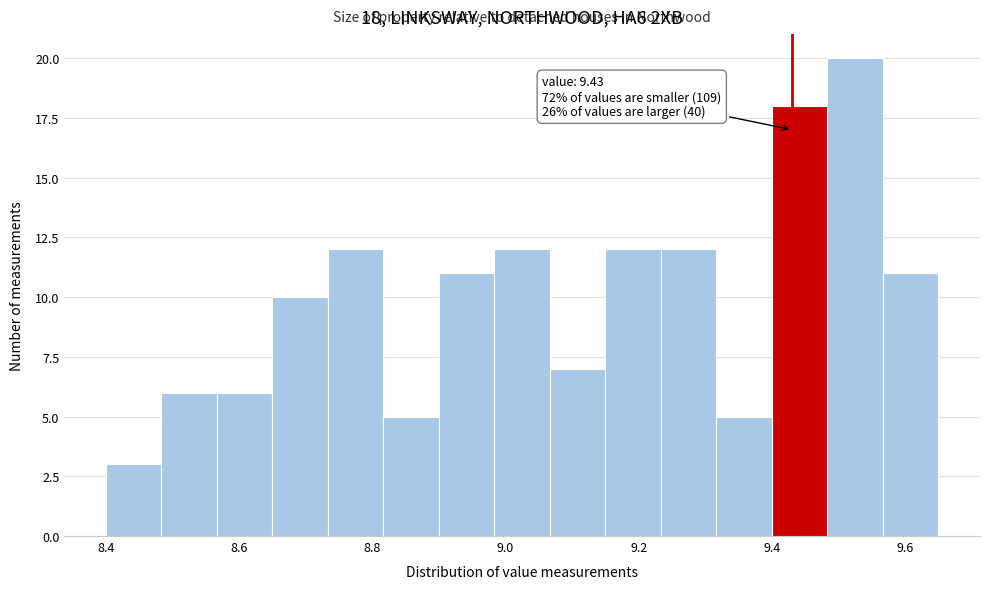

Which range on the x-axis has the tallest bar?

9.48 to 9.56